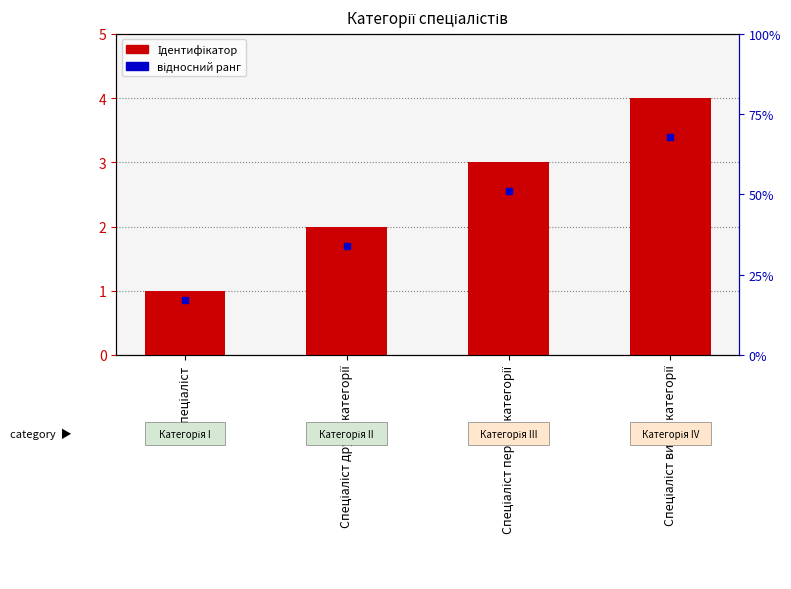

Rank the categories by value from lowest to highest.

Спеціаліст, Спеціаліст другої категорії, Спеціаліст першої категорії, Спеціаліст вищої категорії